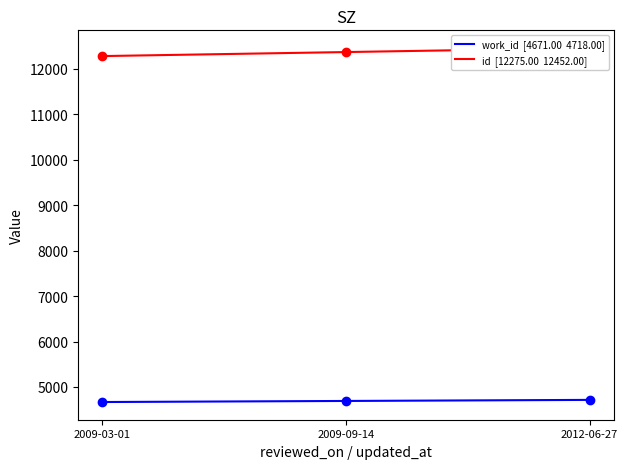

At which category is the sum across all series the highest?

2012-06-27